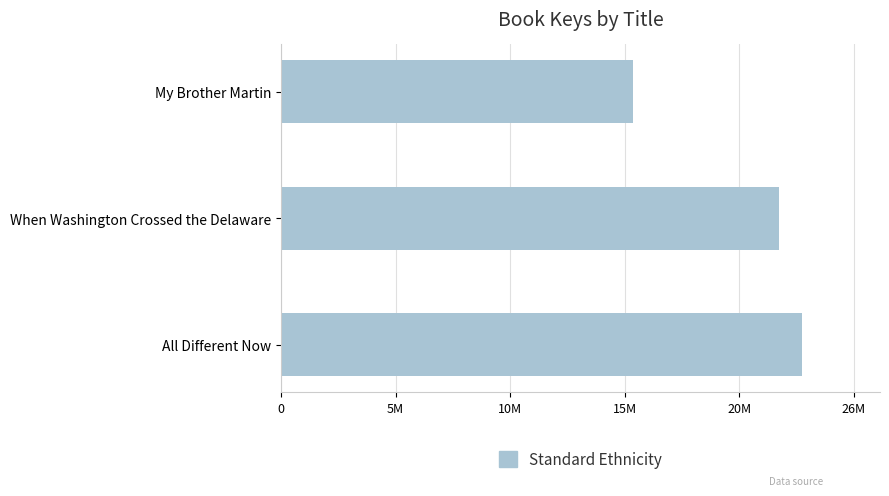

Are the bars horizontal?

Yes